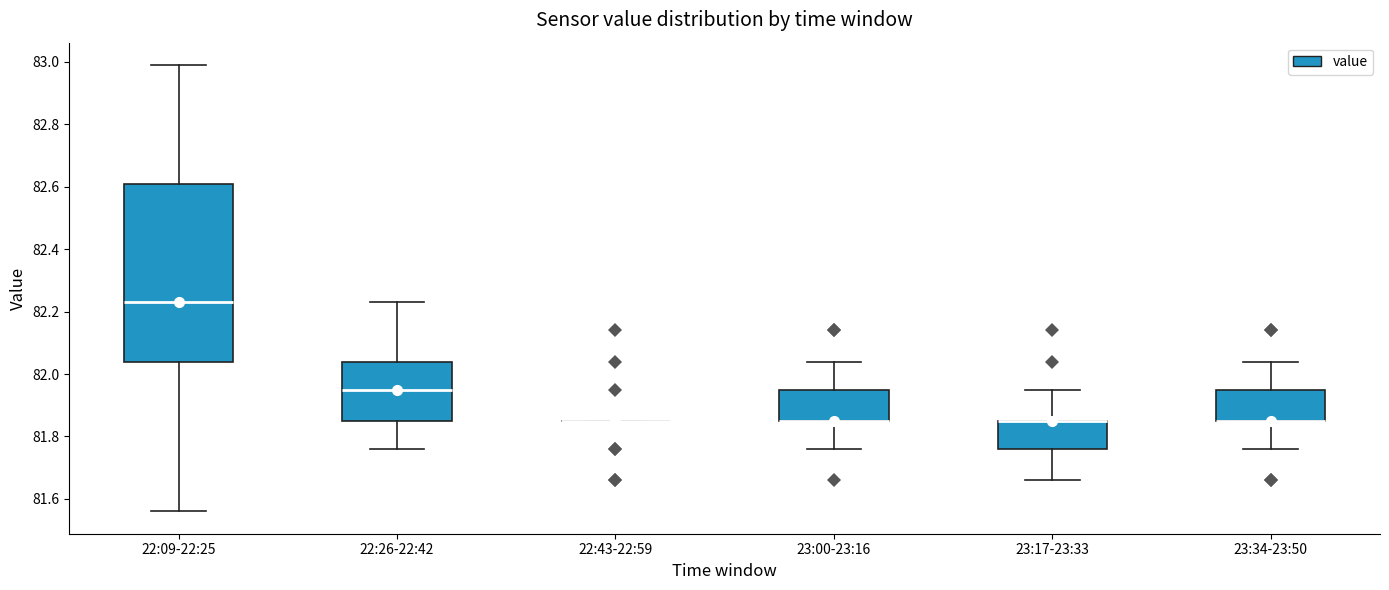

Reading left to right, transcribe this box plot: for each box, give where its median line is, the range the box spans, and where its two whiskers end, as read against the y-axis. The values are not printed on the chart, so give them approximately, as read against the axis.

22:09-22:25: median 82.24, box 82.04 to 82.62, whiskers 81.56 to 83.00
22:26-22:42: median 81.96, box 81.86 to 82.04, whiskers 81.76 to 82.24
22:43-22:59: box collapsed to a line at 81.86, whiskers 81.86 to 81.86
23:00-23:16: median 81.86 (drawn on the box's lower edge), box 81.86 to 81.96, whiskers 81.76 to 82.04
23:17-23:33: median 81.86 (drawn on the box's upper edge), box 81.76 to 81.86, whiskers 81.66 to 81.96
23:34-23:50: median 81.86 (drawn on the box's lower edge), box 81.86 to 81.96, whiskers 81.76 to 82.04